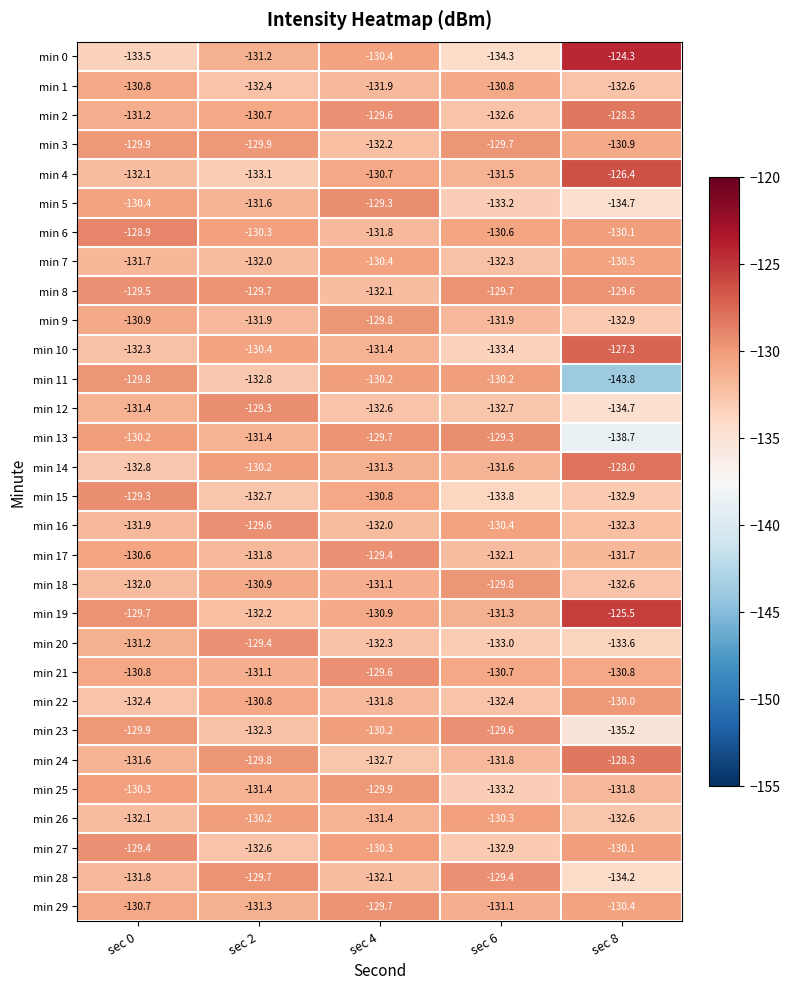

The value of min 6 at sec 2 is -130.3. True or false?

True